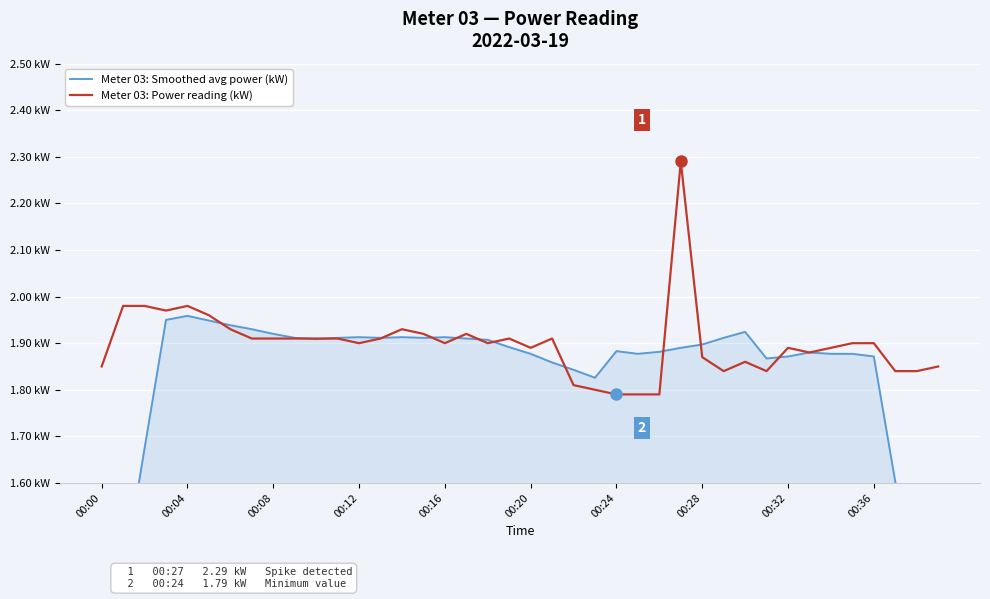

Which category has the lowest value in the Meter 03: Smoothed avg power (kW) series?

39